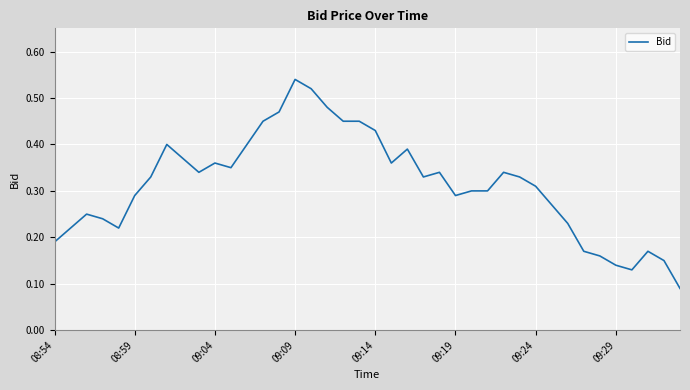

Does the chart have visible grid lines?

Yes